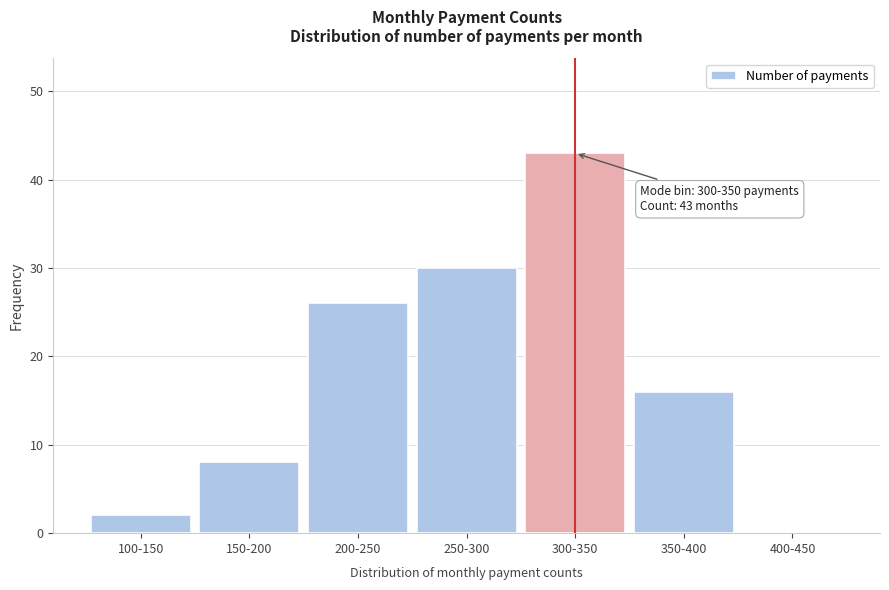

Reading left to right, list all the values displayed in this chart.

100-150=2	150-200=8	200-250=26	250-300=30	300-350=43	350-400=16	400-450=0